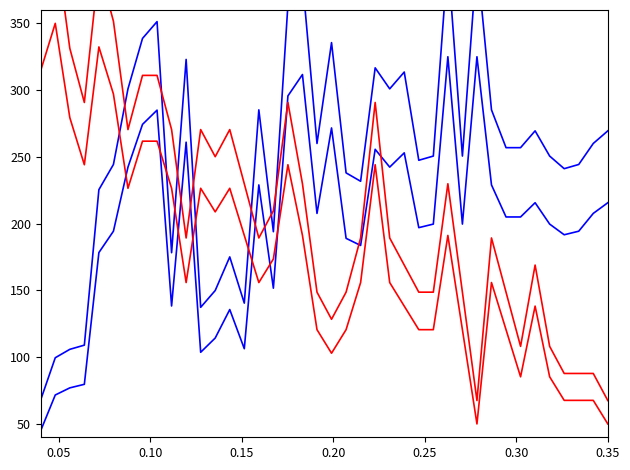

How many data points does each series have?

40